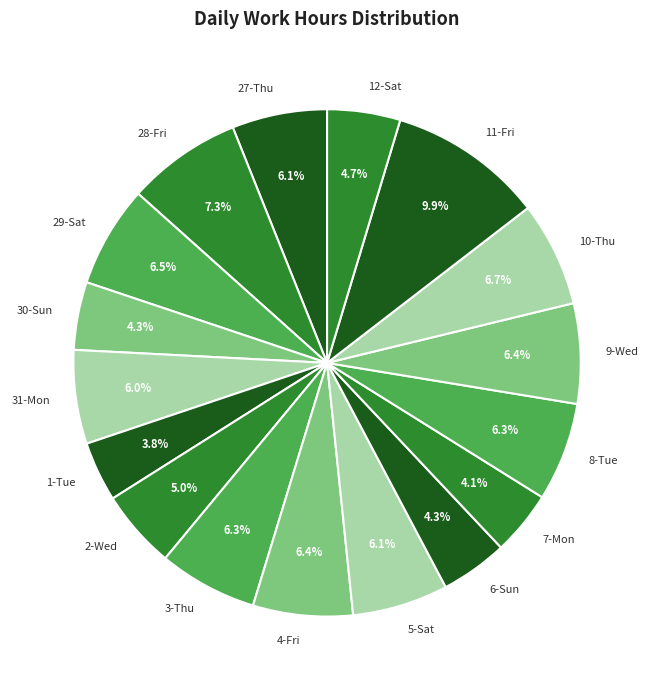

Which has a higher value, 27-Thu or 6-Sun?

27-Thu